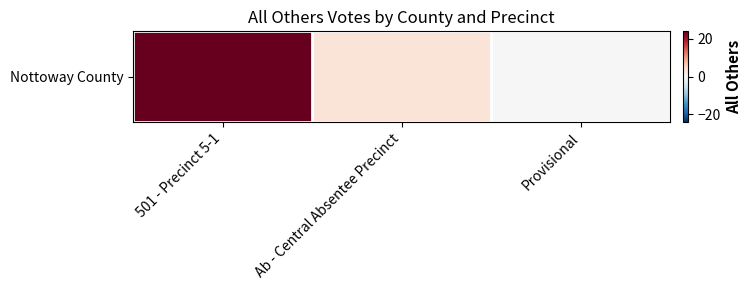

What is the maximum value shown in the chart?

24